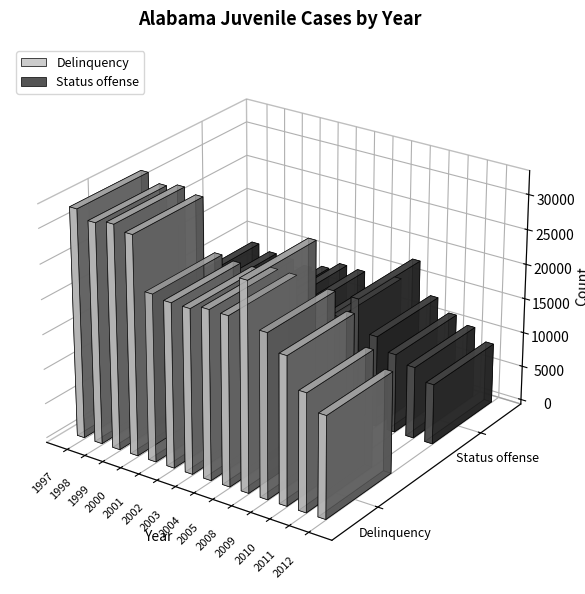

How many bars are there in total?

28